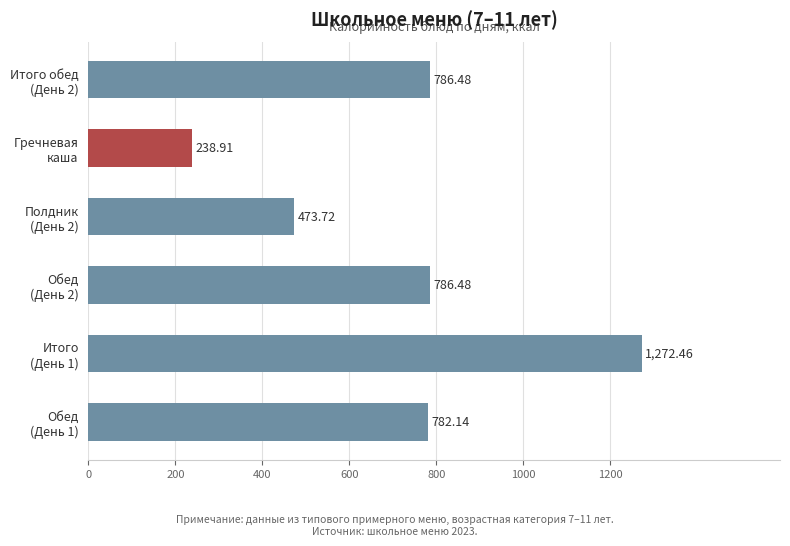

What is the difference between the second highest and second lowest values?

312.8